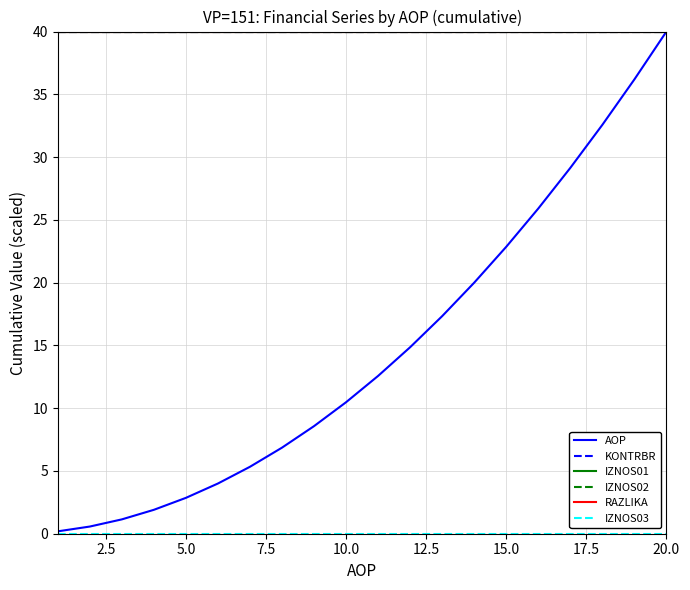

True or false: AOP and IZNOS02 intersect in this chart.

False